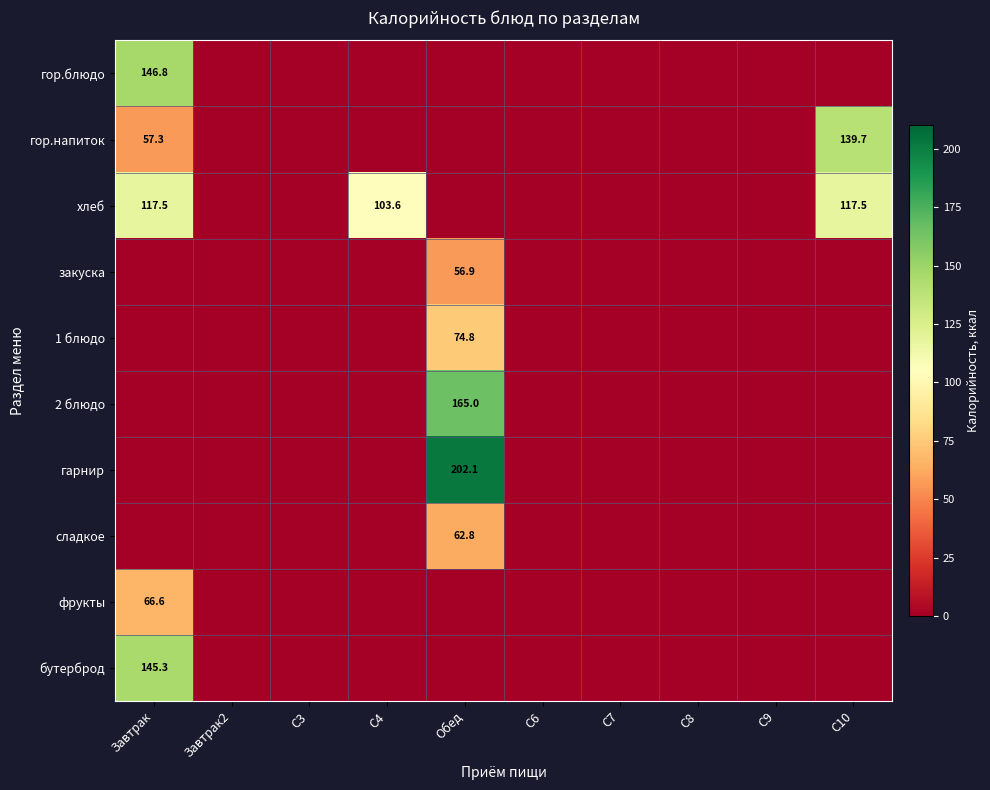

Is it true that фрукты equals 66.6 at Завтрак?

True